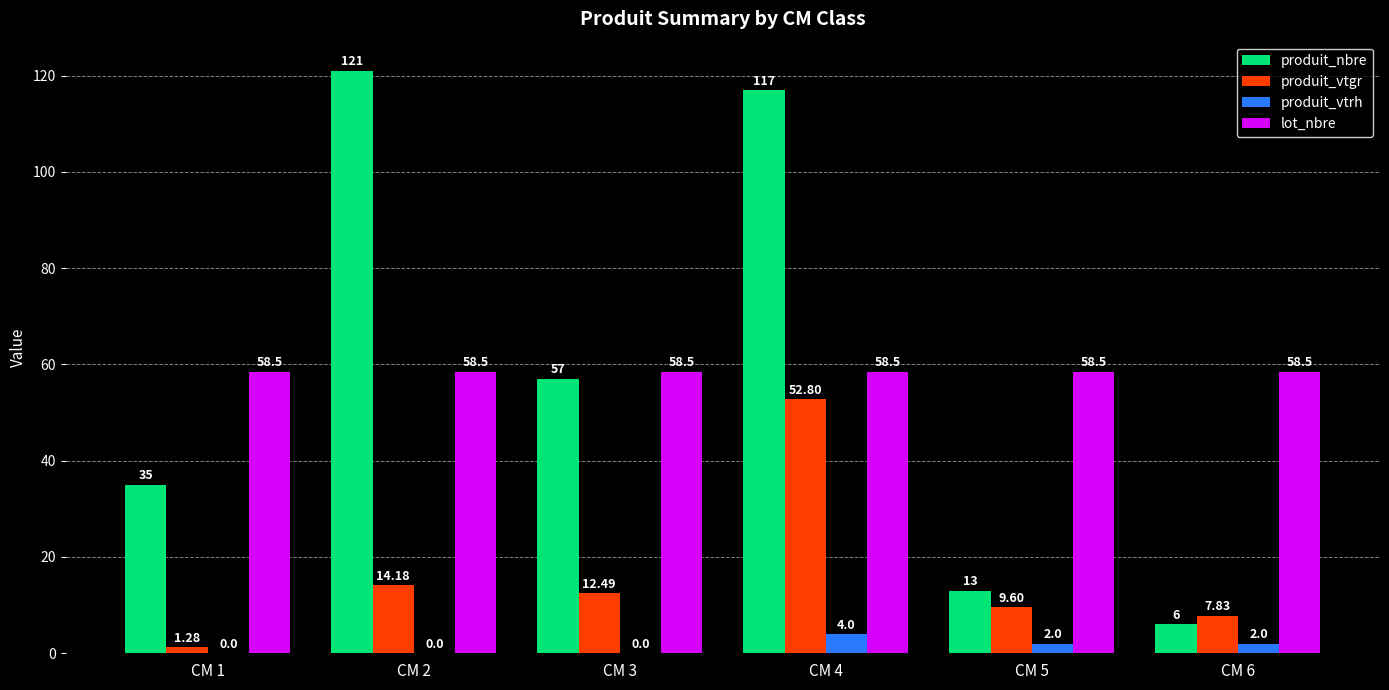

What is the sum of all lot_nbre values?

351.0